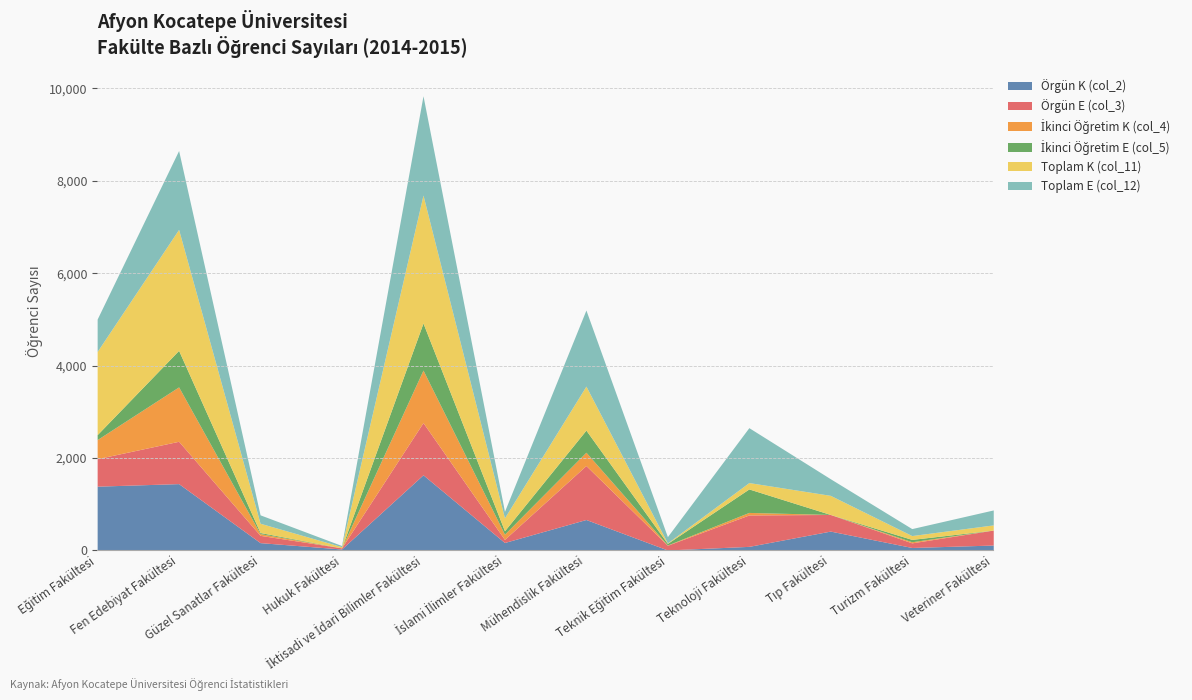

Rank the series by their maximum value, from lowest to highest.

İkinci Öğretim E (col_5), Örgün E (col_3), İkinci Öğretim K (col_4), Örgün K (col_2), Toplam E (col_12), Toplam K (col_11)